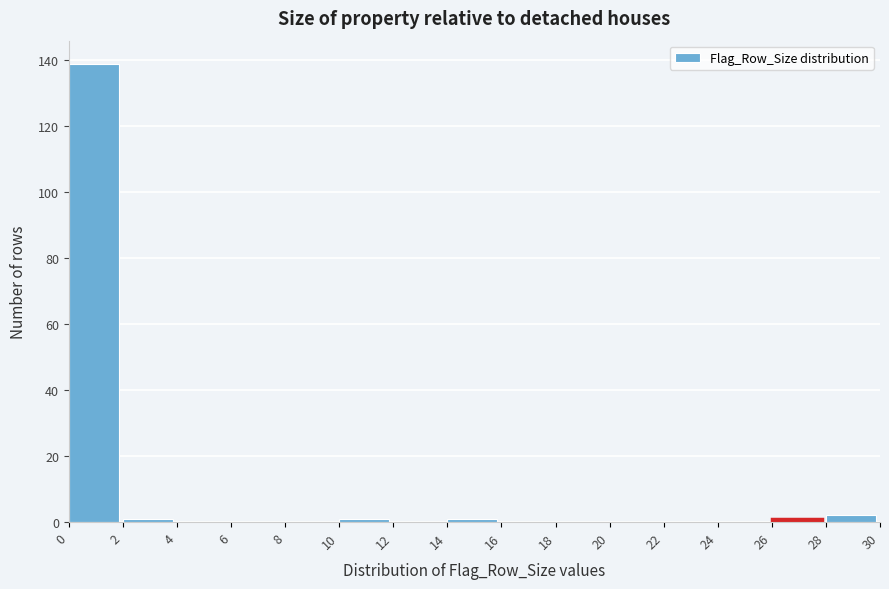

What is the height of the bar covering 0 to 2 on the x-axis? The values are not printed on the chart, so give them approximately, as read against the axis.

140